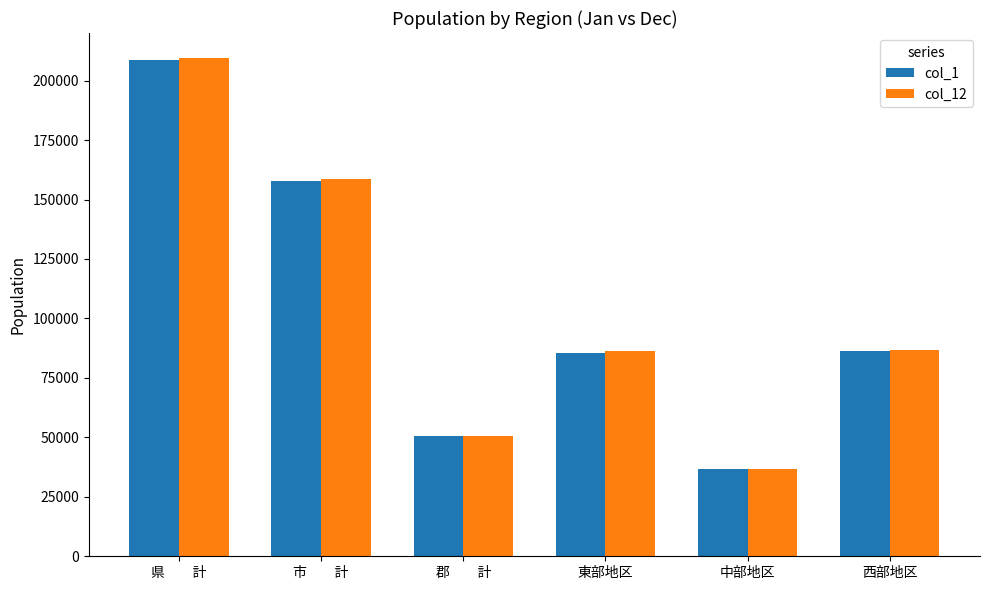

What is the total value across all series at 中部地区?

73681